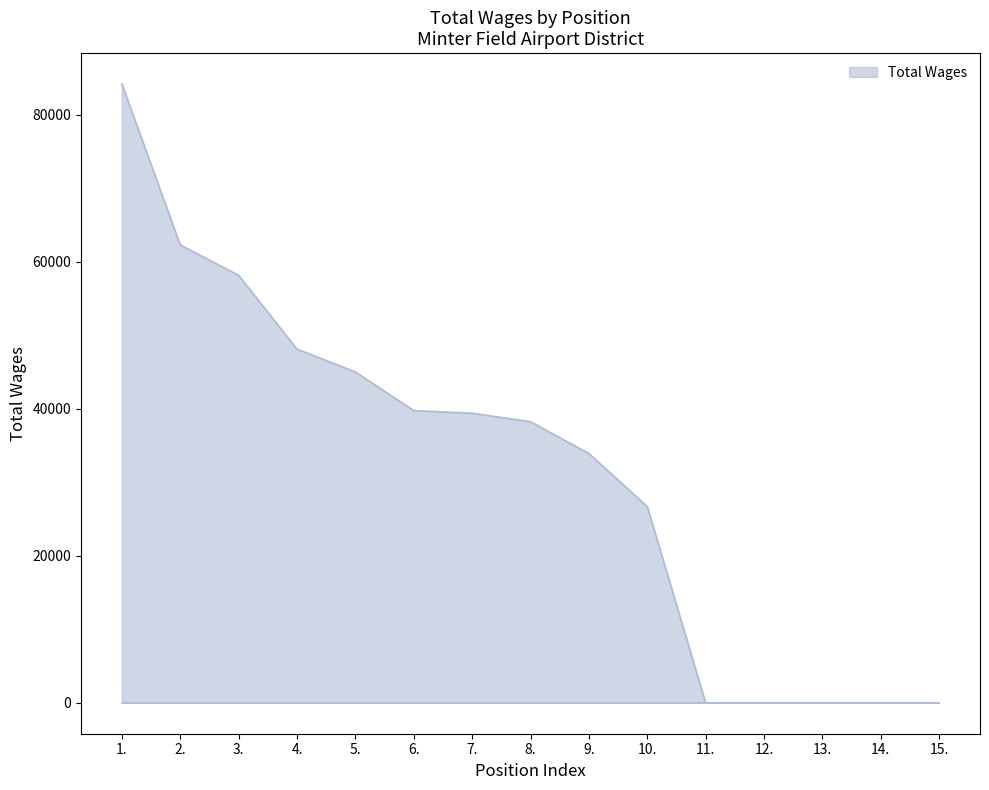

What is the maximum value shown in the chart?

84175